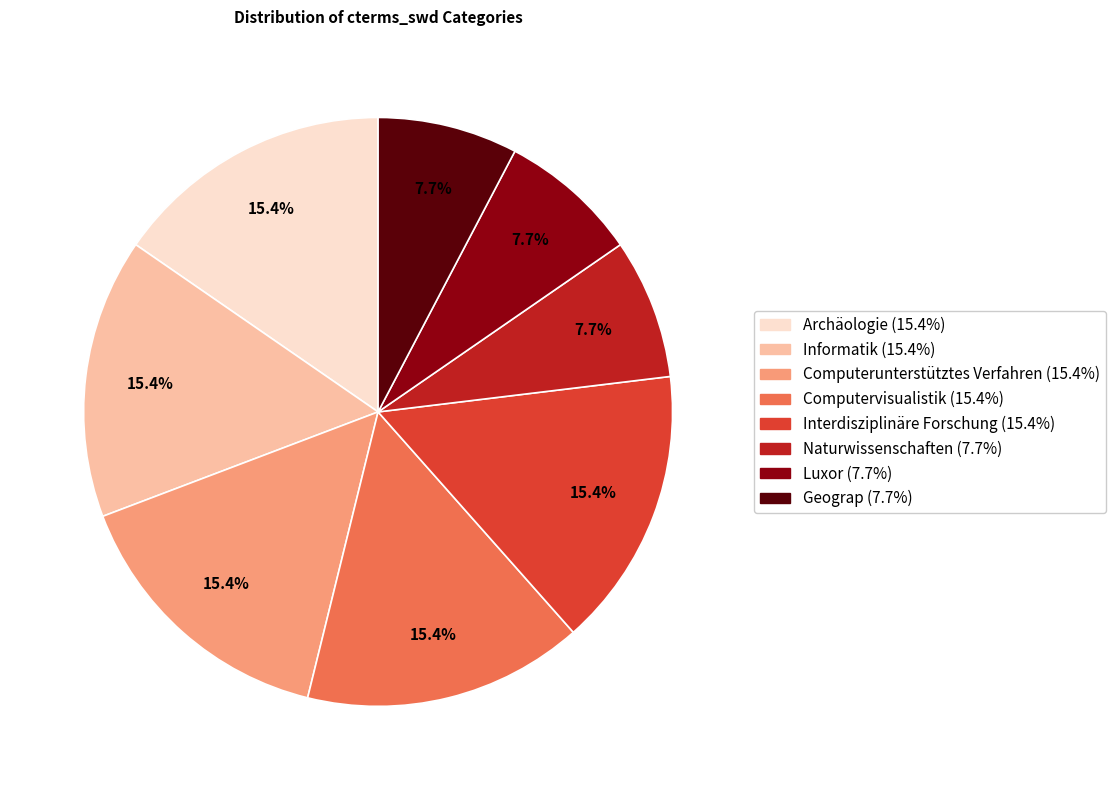

To the nearest percent, what is the combined percentage of Interdisziplinäre Forschung and Geograp?

23%